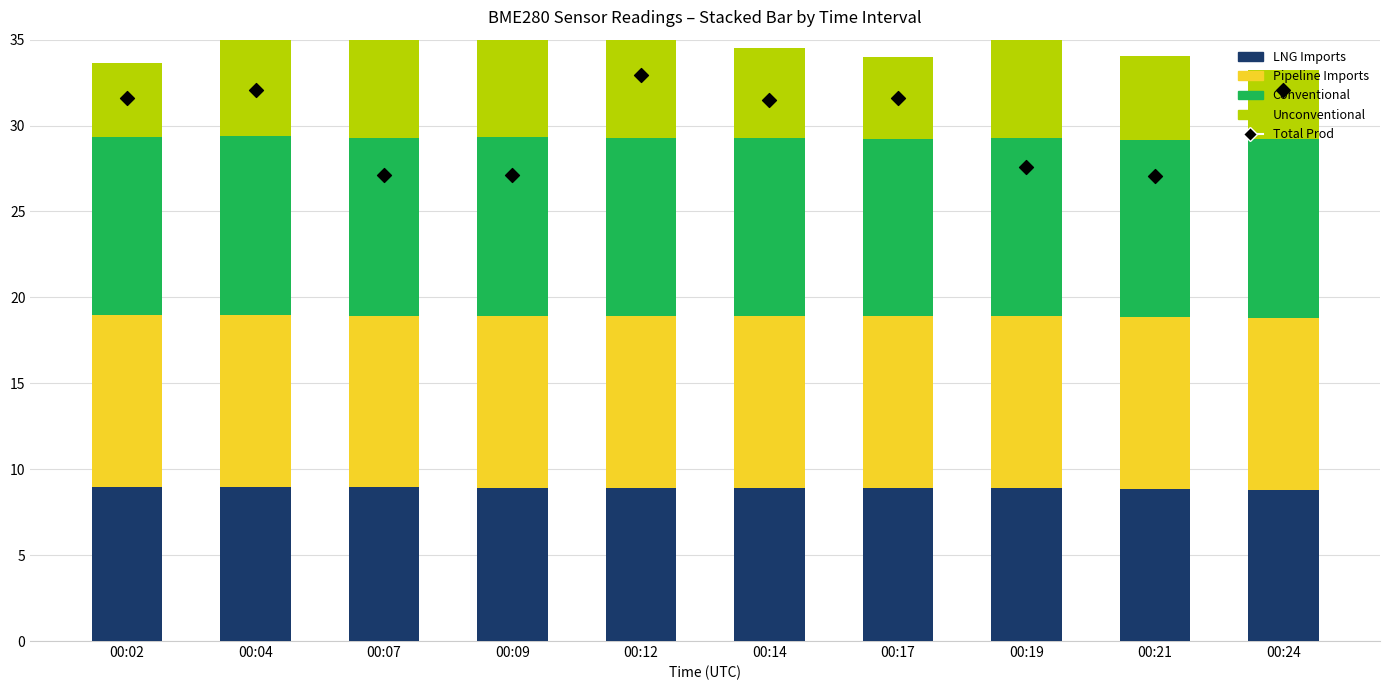

Which series contains the highest Y value?

Total Prod